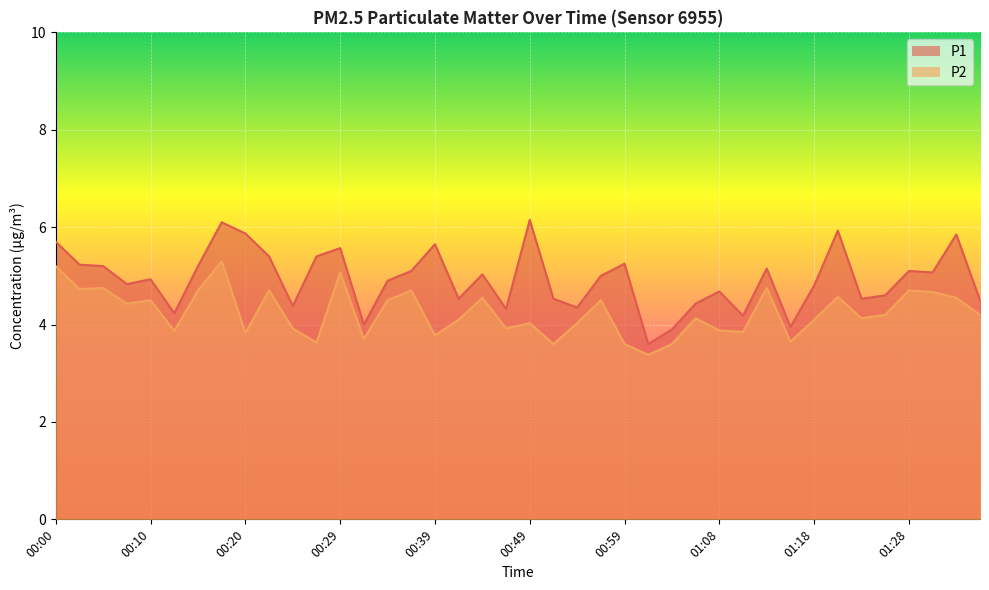

Where does the P1 series first go above 5?

00:00